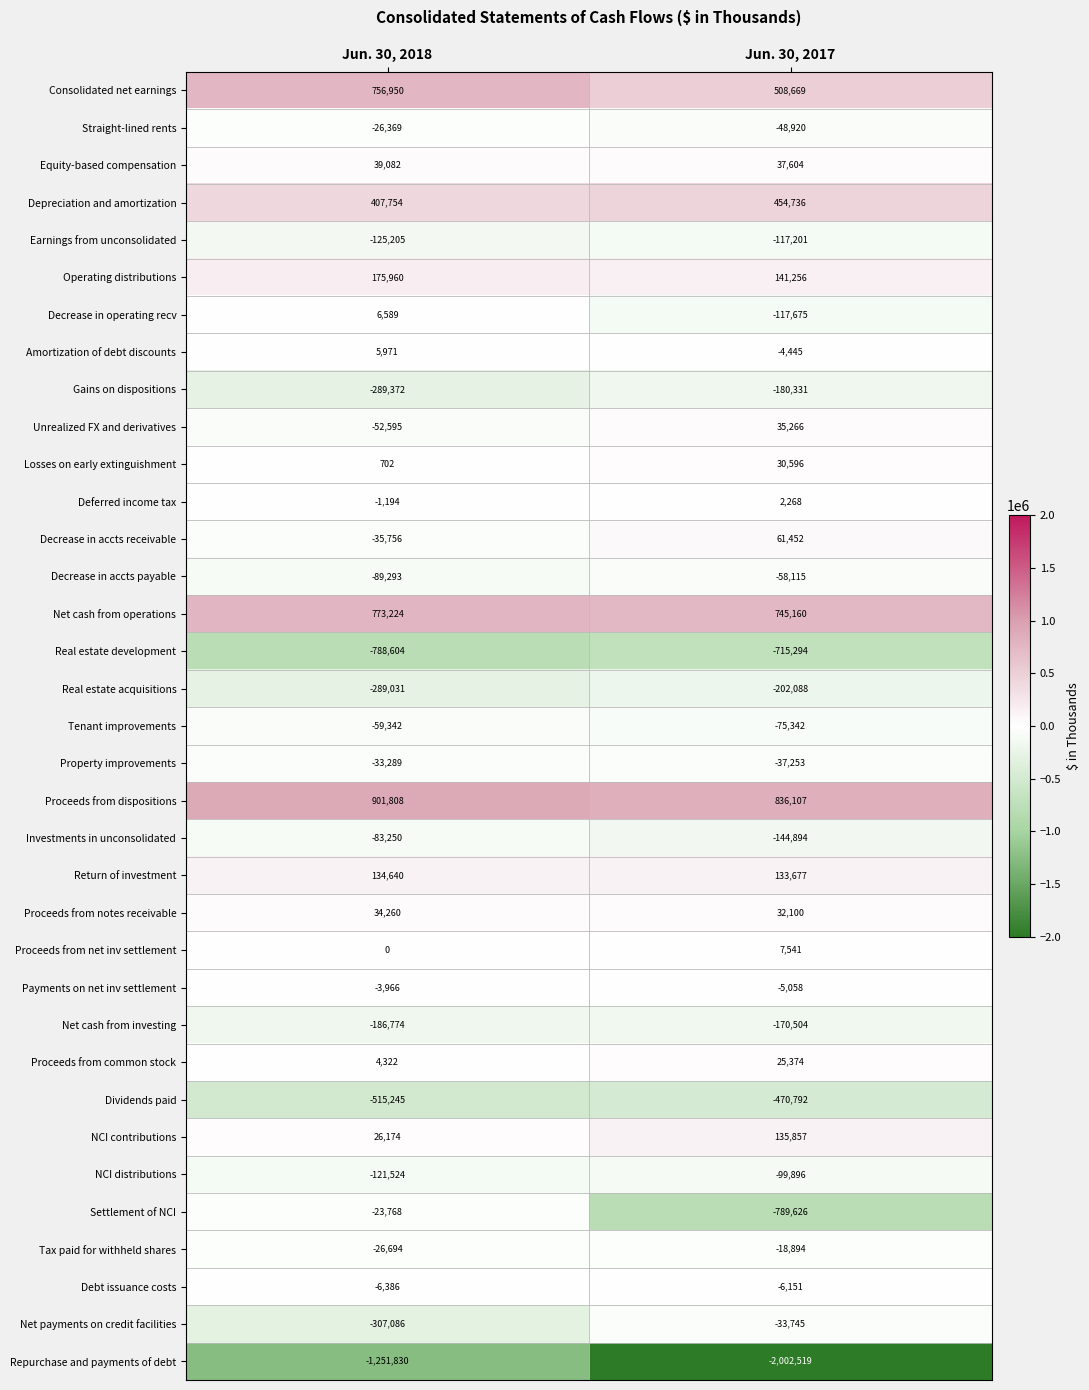

What is the sum of the Net payments on credit facilities values at Jun. 30, 2018 and Jun. 30, 2017?

-340831